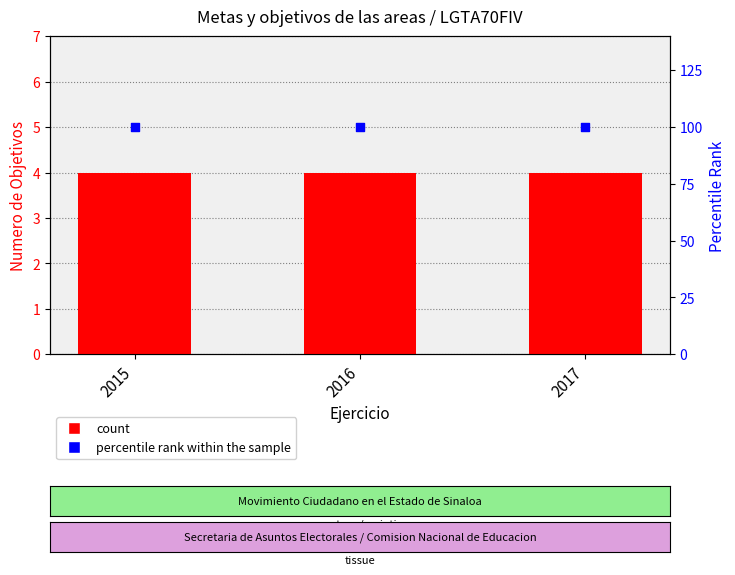

What is the total value across all series at 2016?

104